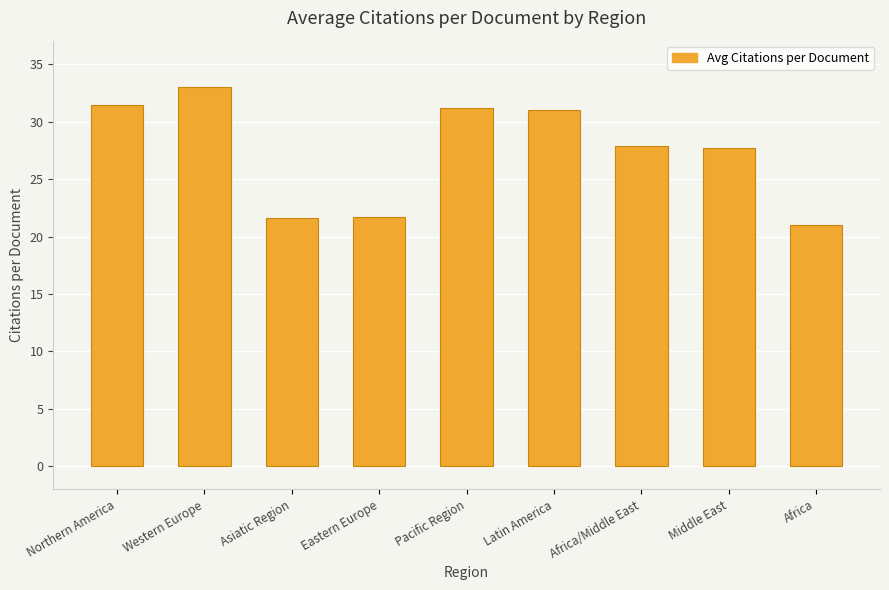

At which label does the data first exceed 27?

Northern America